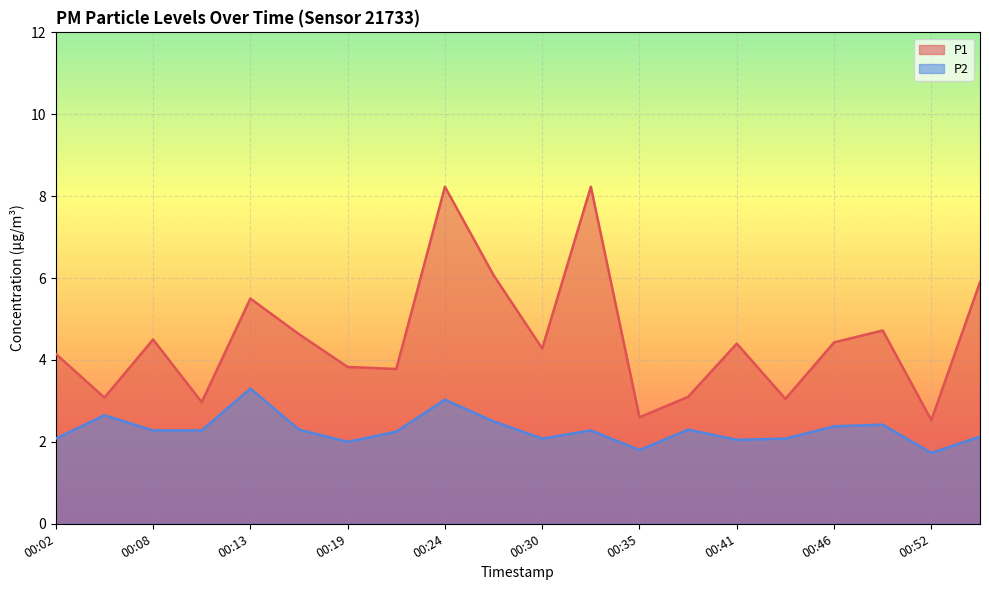

The value of P2 at 00:02 is 2.1. True or false?

True